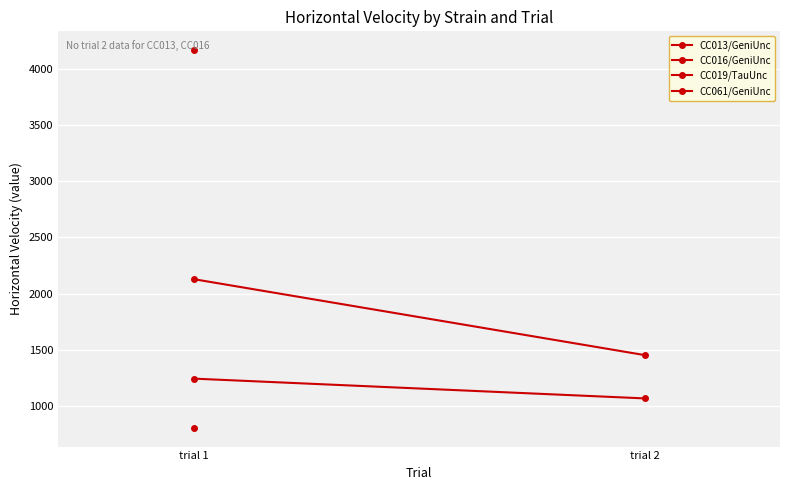

What is the sum of the CC061/GeniUnc values at trial 2 and trial 1?

3579.9